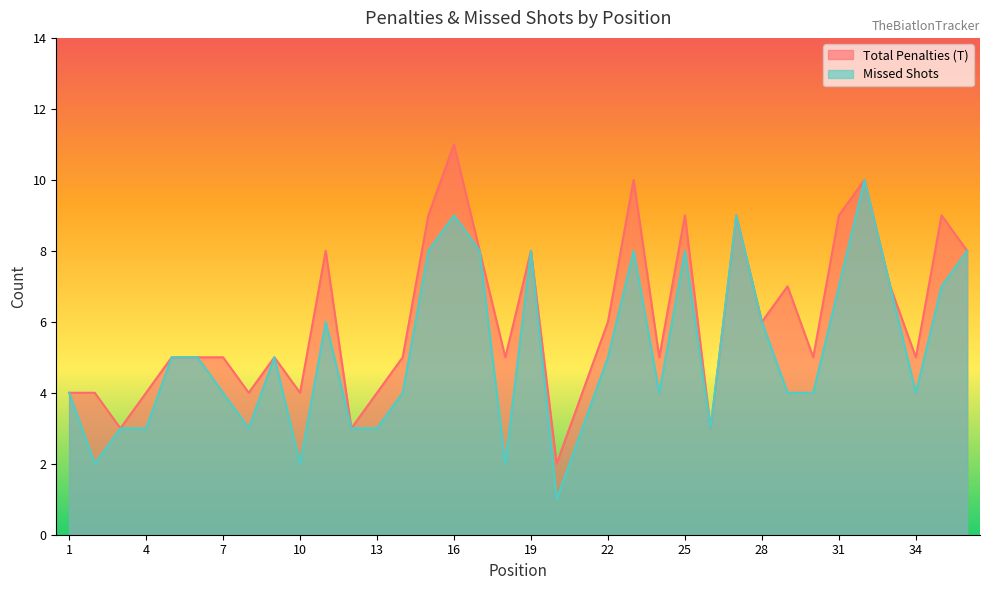

Rank the series by their maximum value, from highest to lowest.

Total Penalties (T), Missed Shots